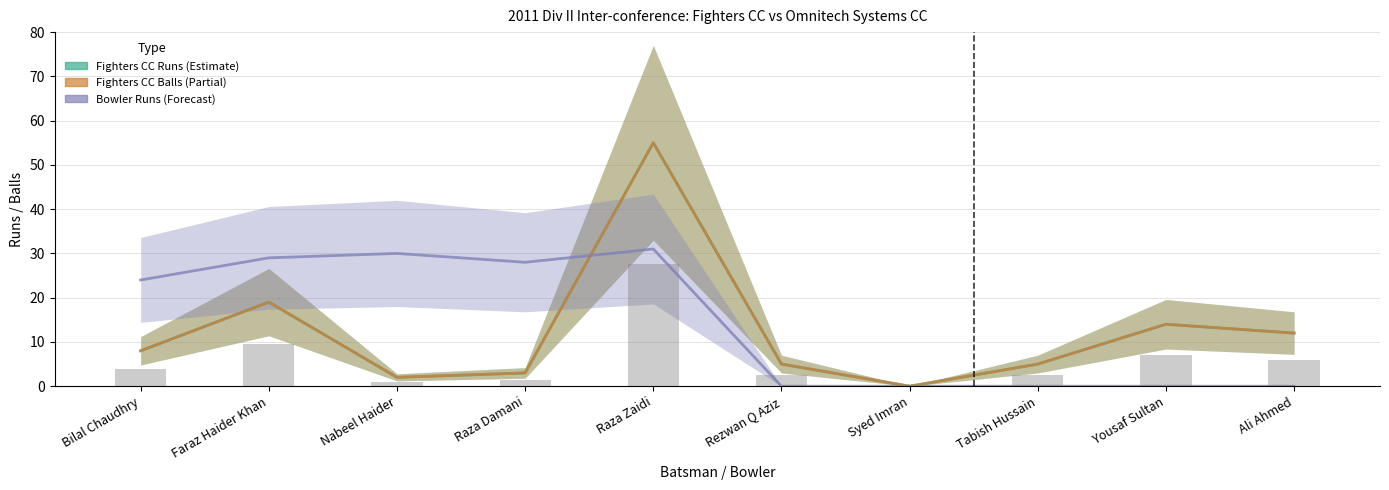

Which label corresponds to the smallest value in the chart?

Syed Imran